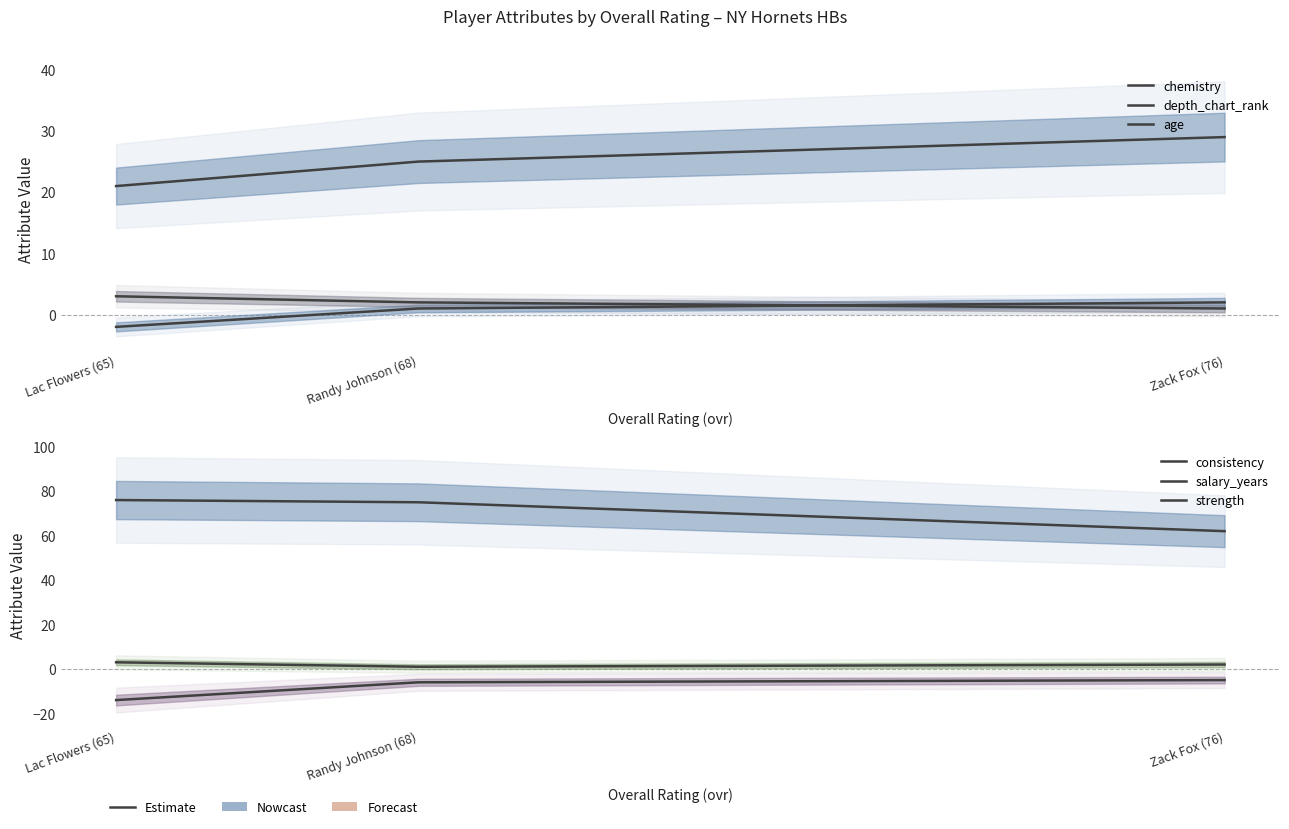

What position from the right is Randy Johnson (68)?

2